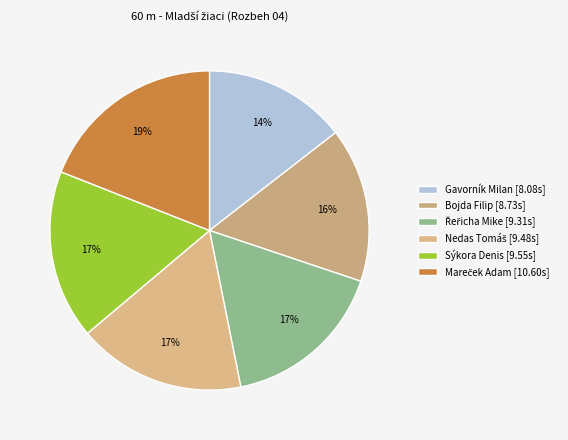

To the nearest percent, what percentage of the pie is Bojda Filip?

16%